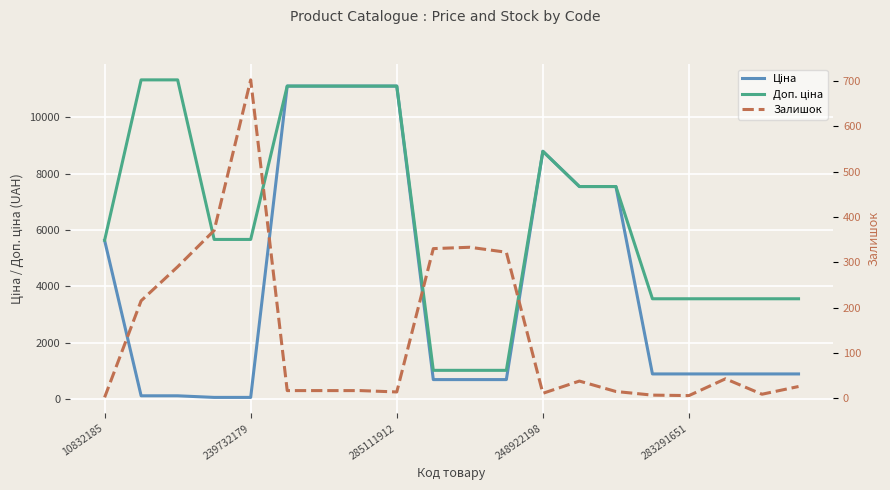

What is the average value of the Доп. ціна series?

6441.7